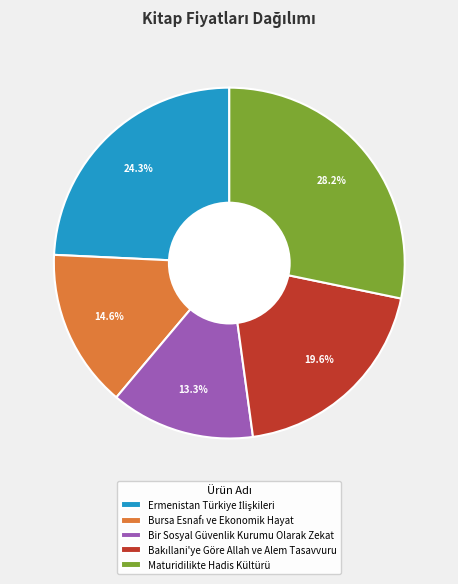

Does Bir Sosyal Güvenlik Kurumu Olarak Zekat represent more than half of the total?

No